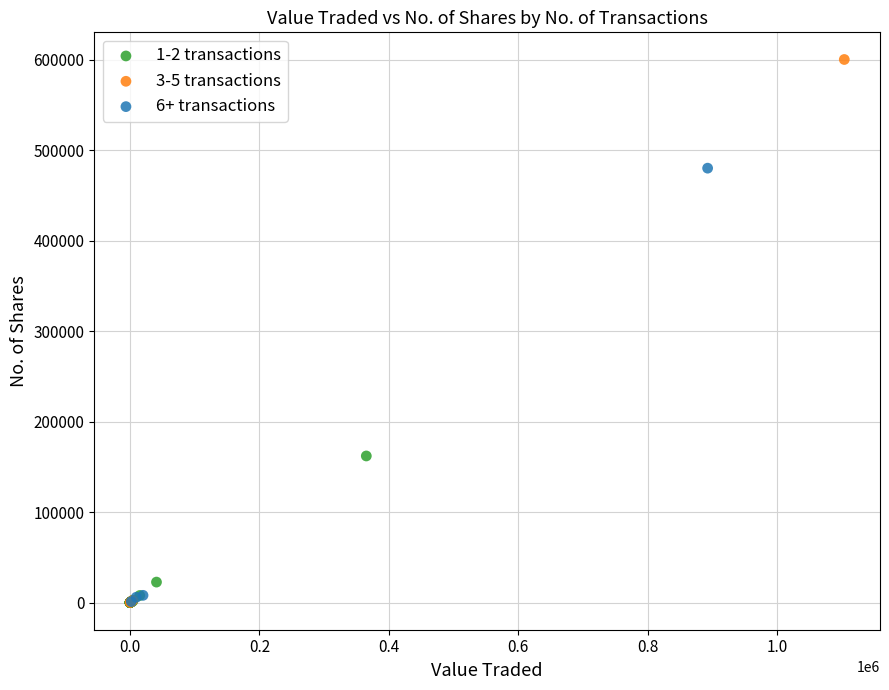

Which series contains the highest Y value?

3-5 transactions